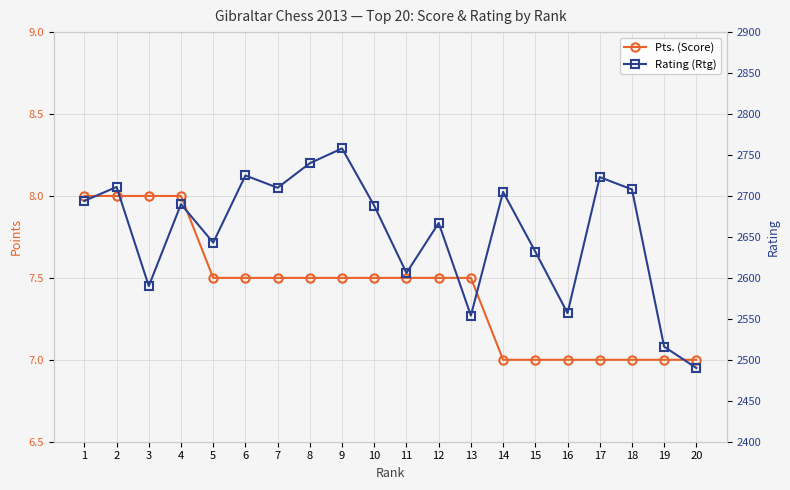

True or false: Pts. (Score) and Rating (Rtg) intersect in this chart.

False